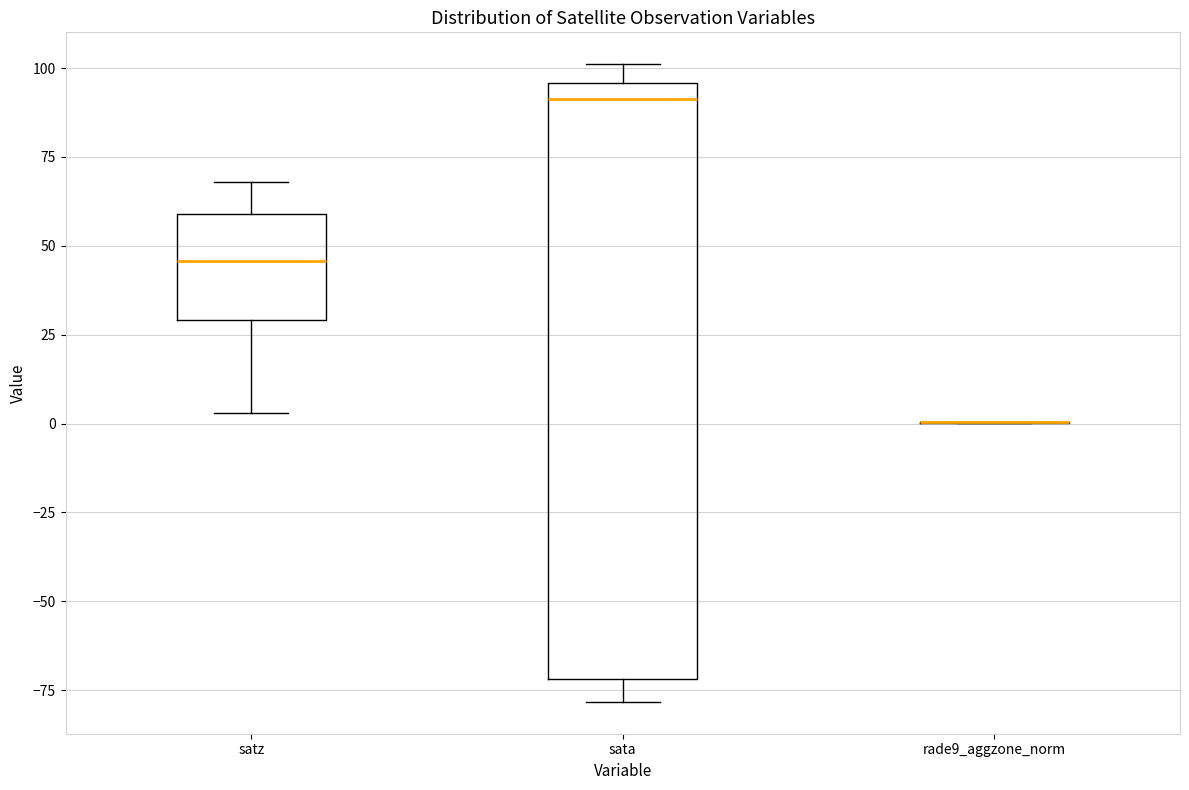

Which box is the tallest, from its lower edge to its upper edge?

sata